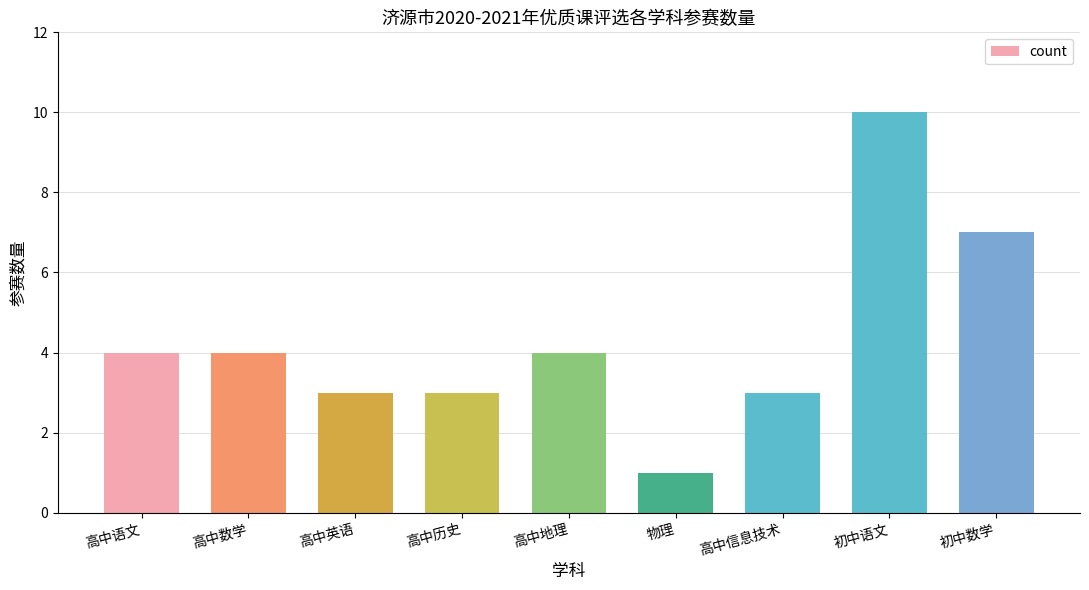

Read the value at 初中语文.

10